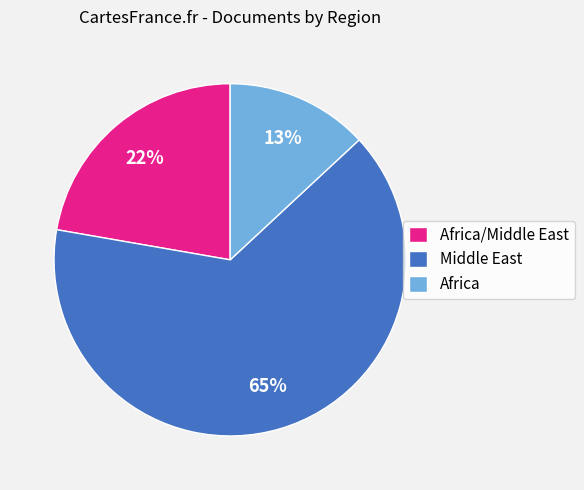

Does any single category account for the majority?

Yes